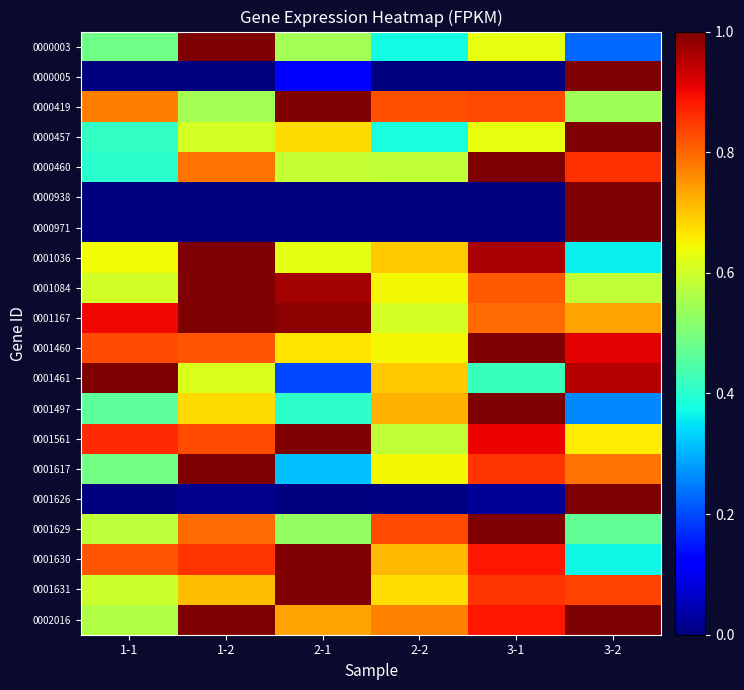

At 1-2, list the series in order from largest to smallest.

0000003, 0001036, 0001084, 0001167, 0001617, 0002016, 0001630, 0001561, 0001460, 0001629, 0000460, 0001631, 0001497, 0001461, 0000457, 0000419, 0001626, 0000005, 0000938, 0000971